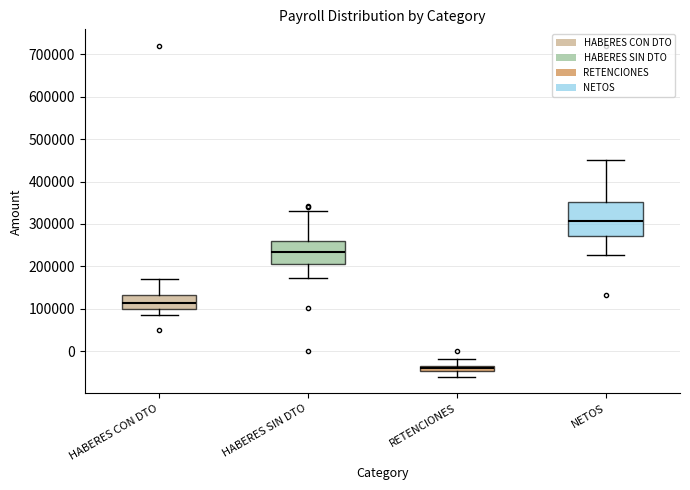

Where does the median line of the box for NETOS sit on the y-axis? The values are not printed on the chart, so give them approximately, as read against the axis.

310000